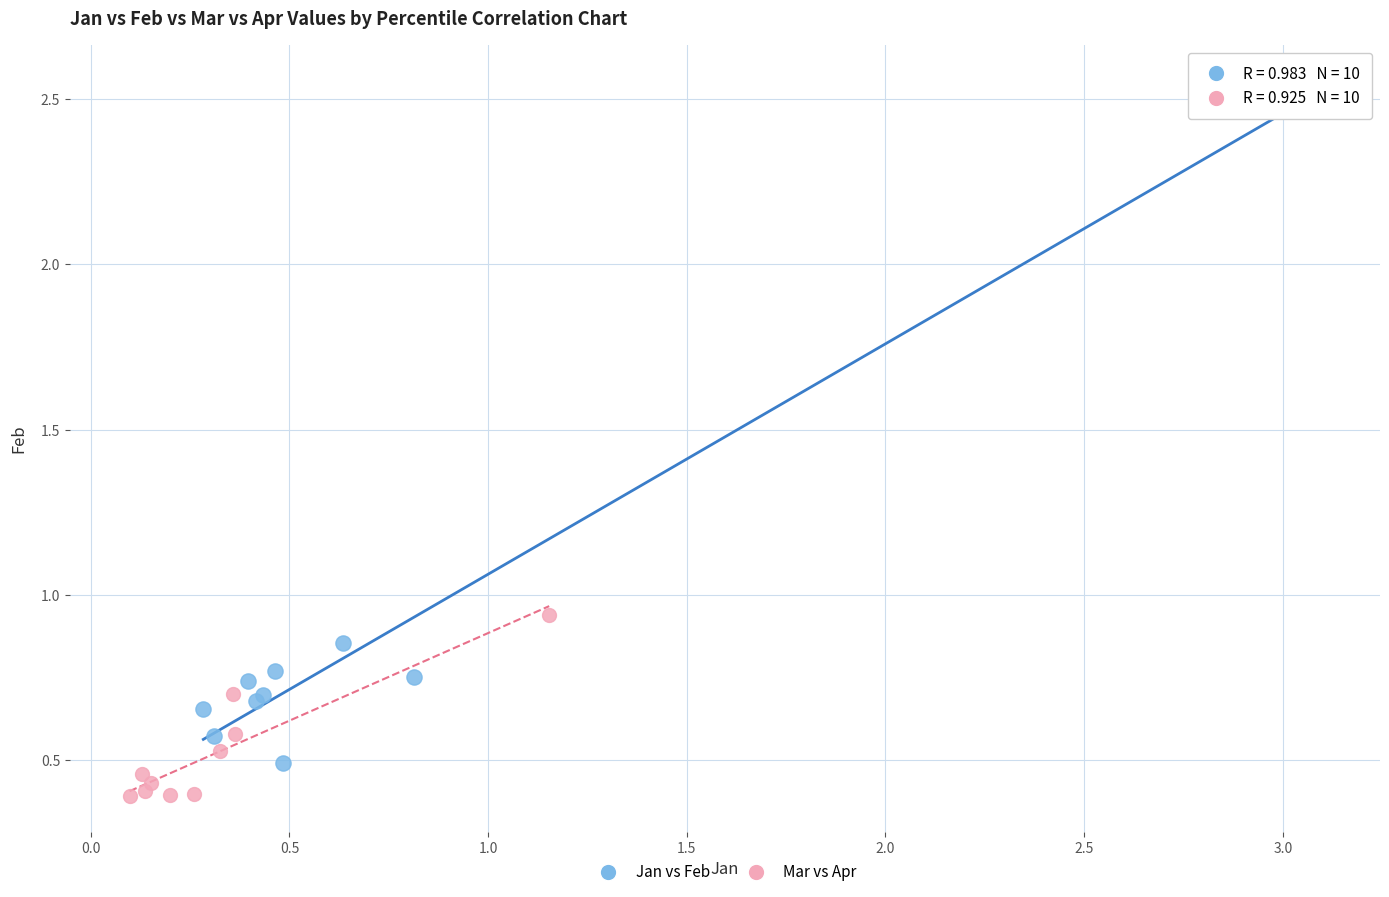

Which series has the largest Y range (max minus min)?

Jan vs Feb